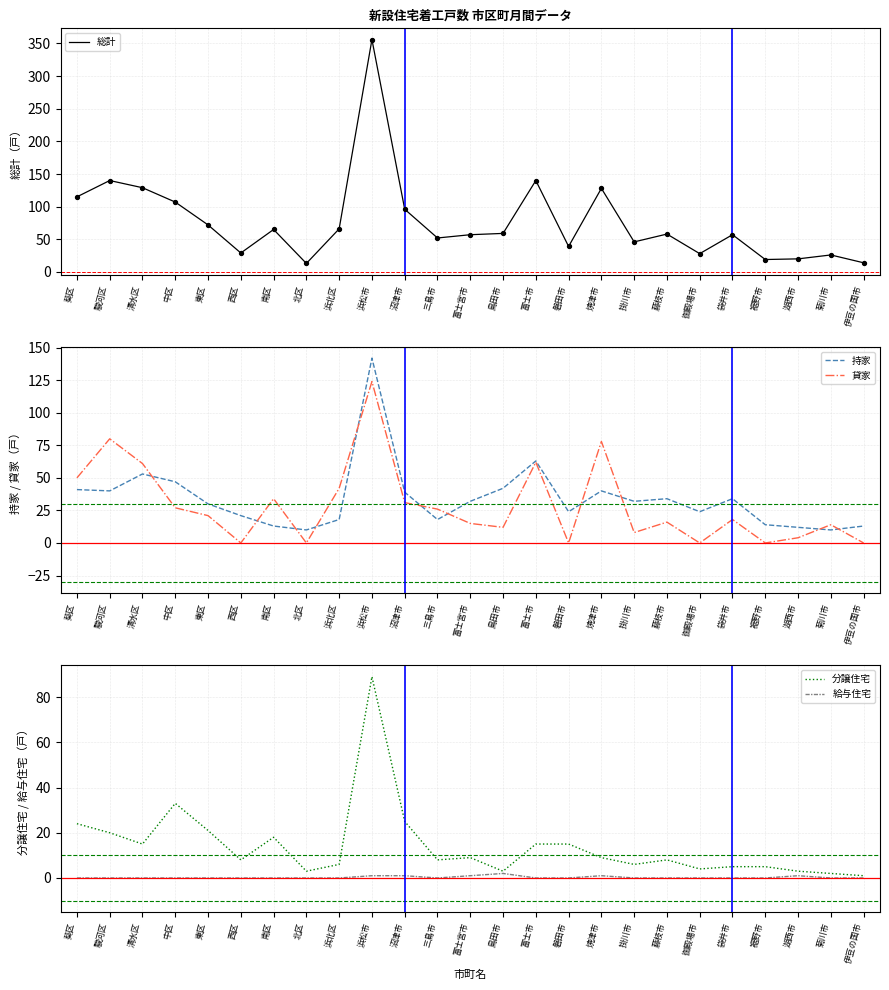

What are all the series names shown in the legend?

総計, 持家, 貸家, 分譲住宅, 給与住宅